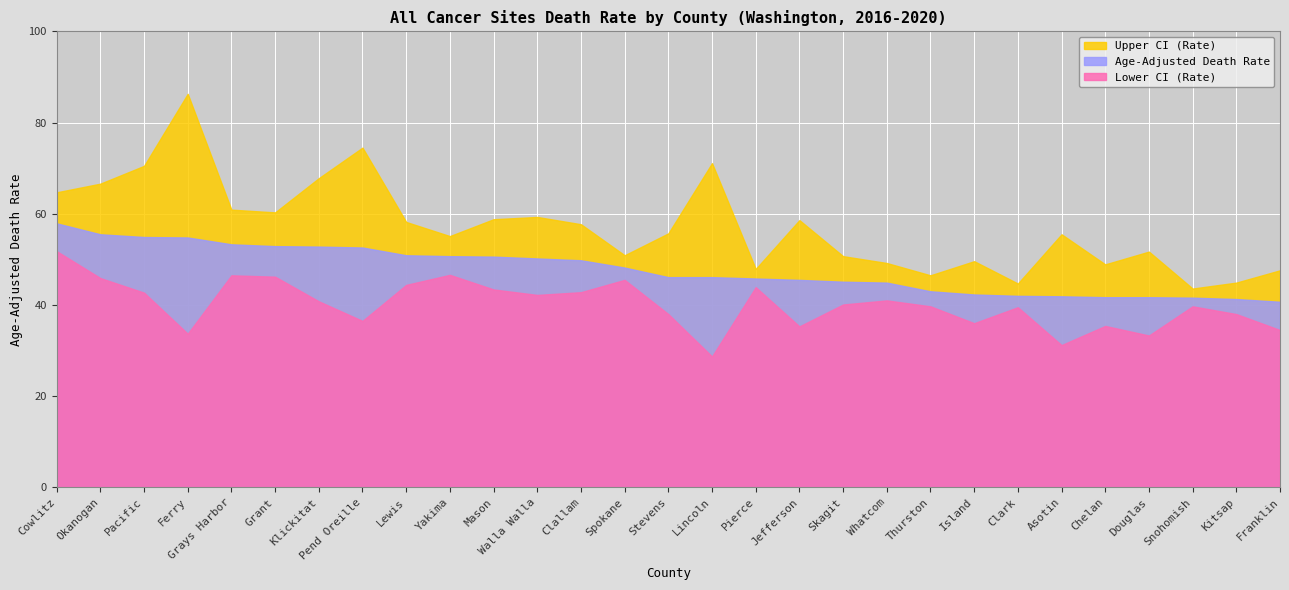

Does the chart display data point markers on the line(s)?

No